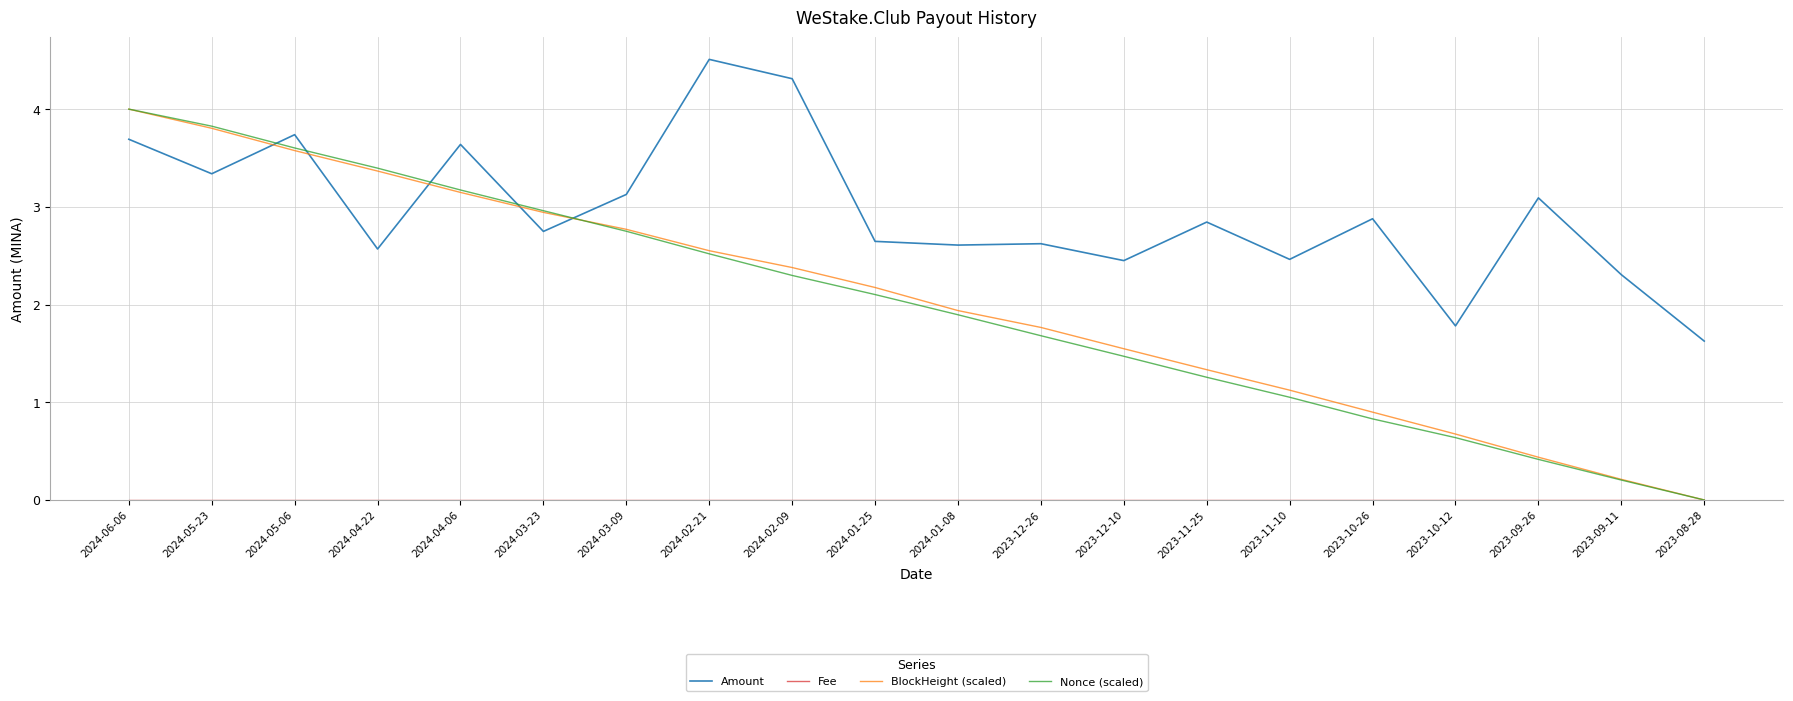

At how many categories does at least one series exceed 3?

9